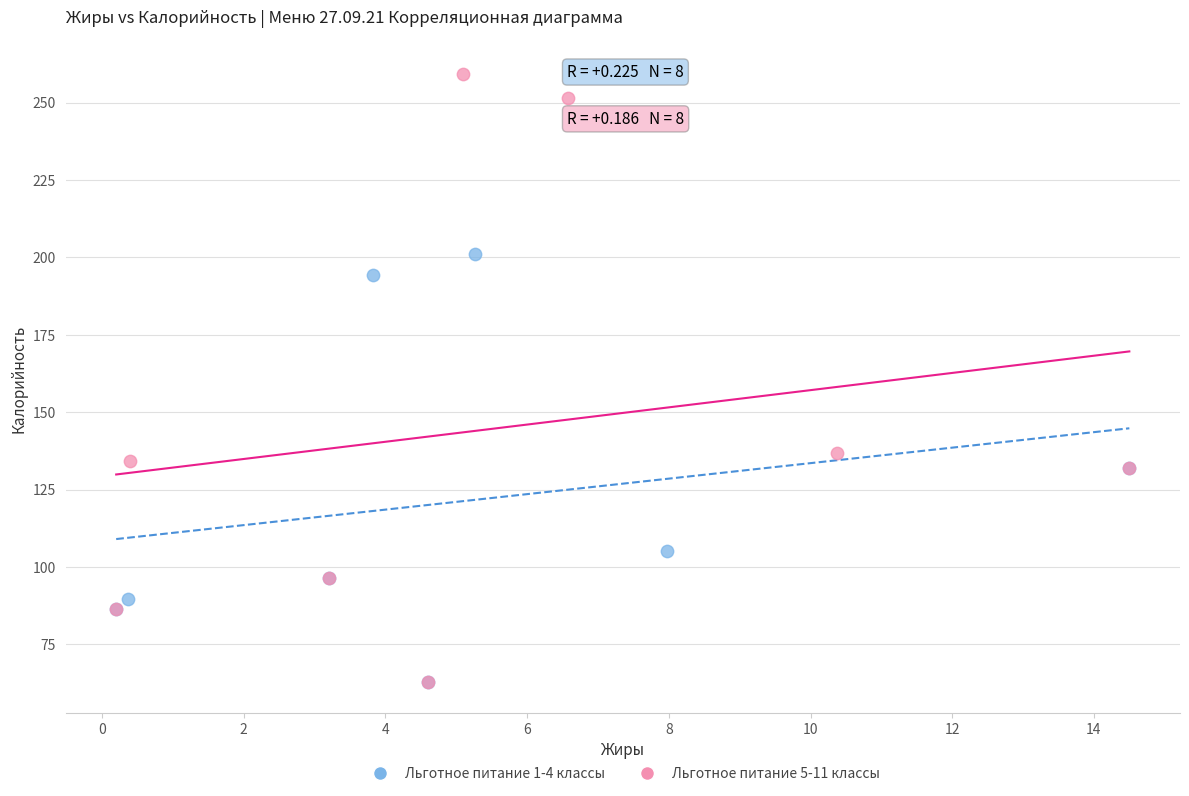

Which series contains the highest Y value?

Льготное питание 5-11 классы